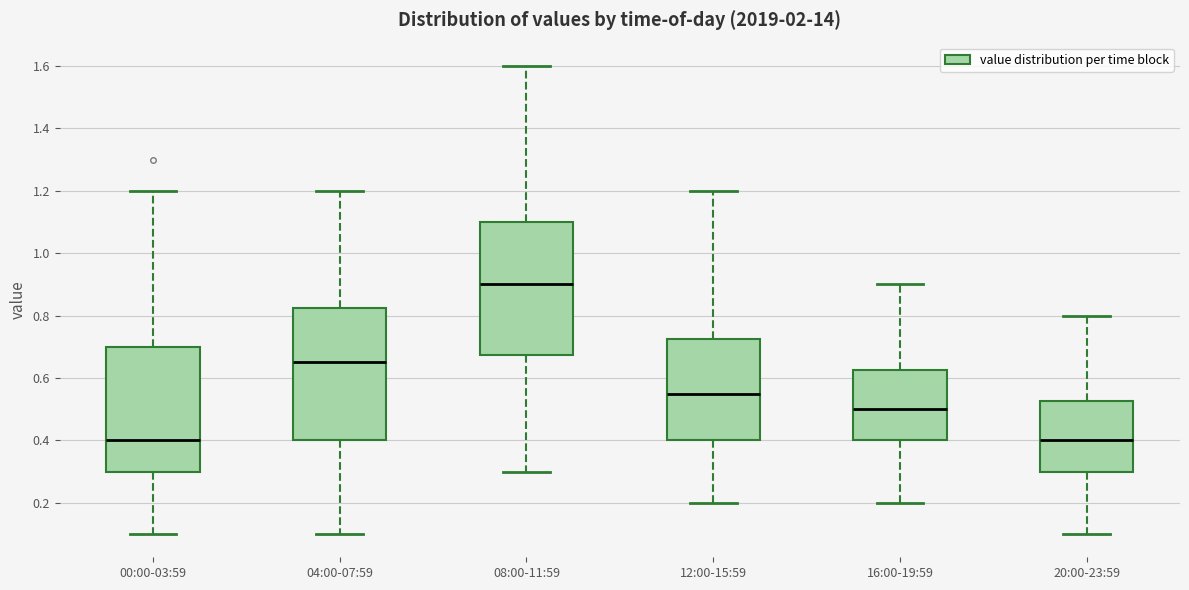

Reading left to right, read every box against the y-axis: the position of its median line, the range the box covers, and the ends of its whiskers. The values are not printed on the chart, so give them approximately, as read against the axis.

00:00-03:59: median 0.40, box 0.30 to 0.70, whiskers 0.10 to 1.20
04:00-07:59: median 0.66, box 0.40 to 0.82, whiskers 0.10 to 1.20
08:00-11:59: median 0.90, box 0.68 to 1.10, whiskers 0.30 to 1.60
12:00-15:59: median 0.56, box 0.40 to 0.72, whiskers 0.20 to 1.20
16:00-19:59: median 0.50, box 0.40 to 0.62, whiskers 0.20 to 0.90
20:00-23:59: median 0.40, box 0.30 to 0.52, whiskers 0.10 to 0.80